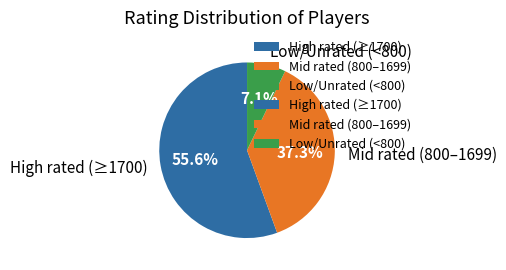

Does High rated (≥1700) account for over 50% of the chart?

Yes